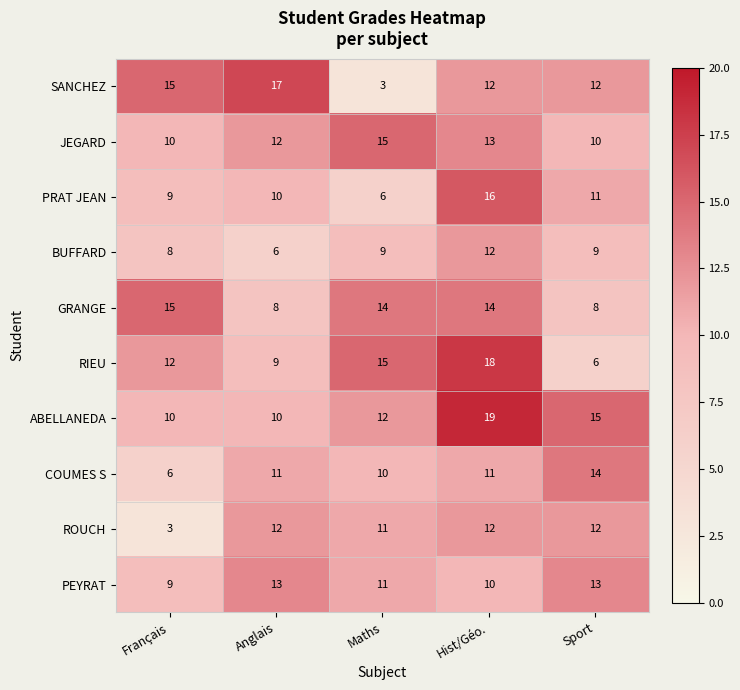

What is the sum of all SANCHEZ values?

59